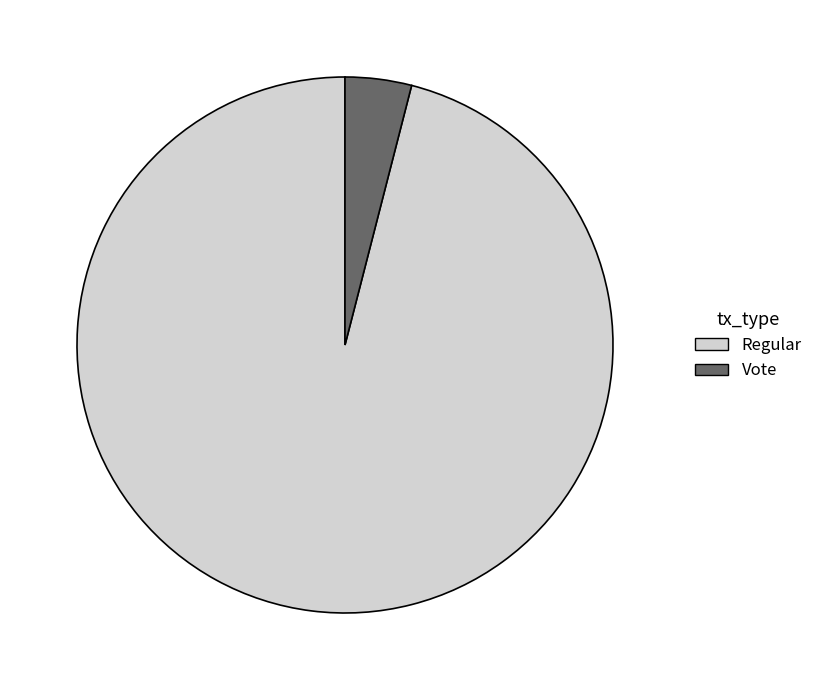

Which category has the biggest portion of the pie?

Regular